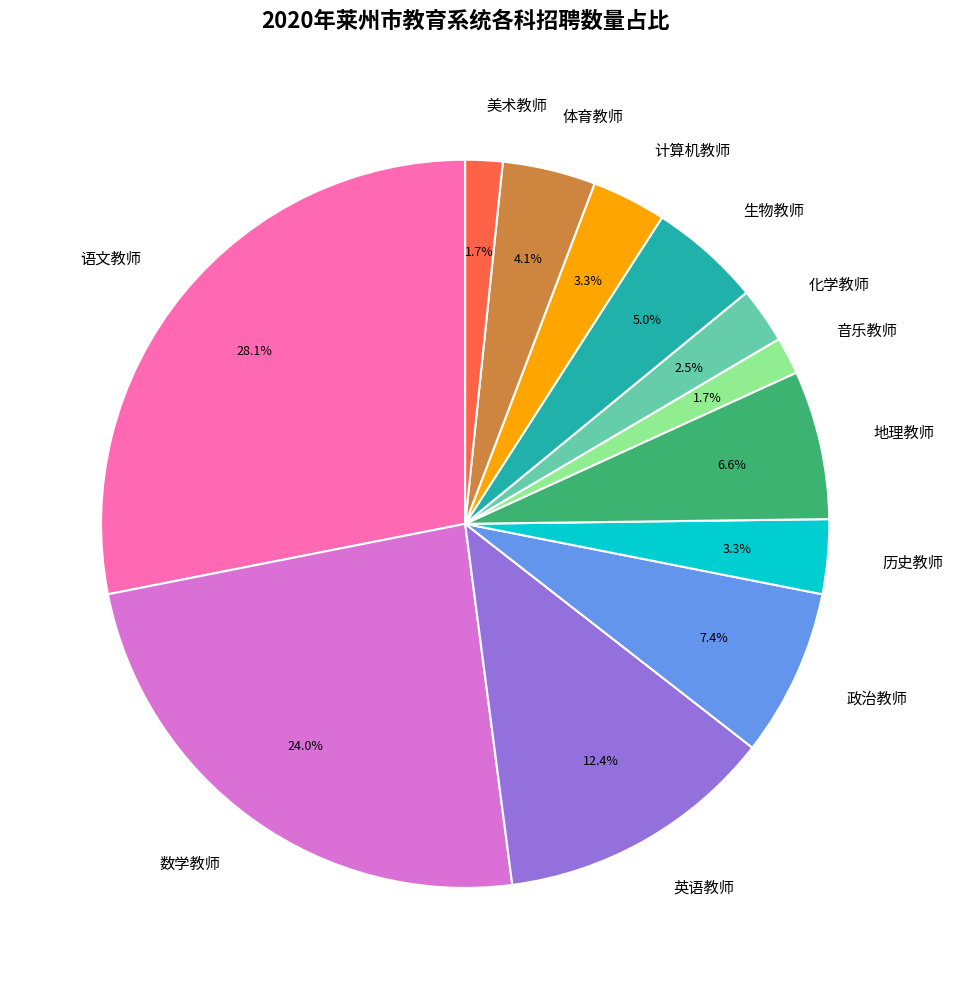

To the nearest percent, what is the difference between the 数学教师 and 体育教师 slice percentages?

20%